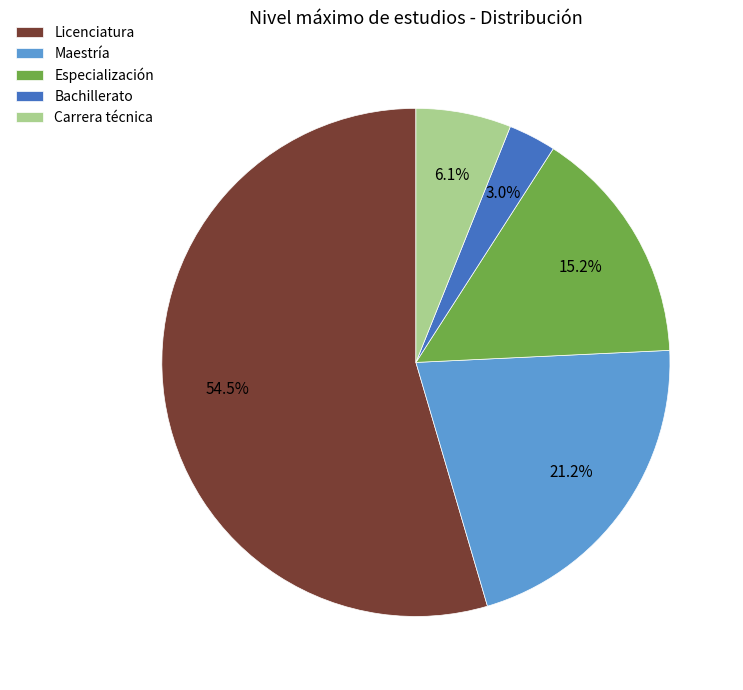

Count the number of slices in the pie.

5